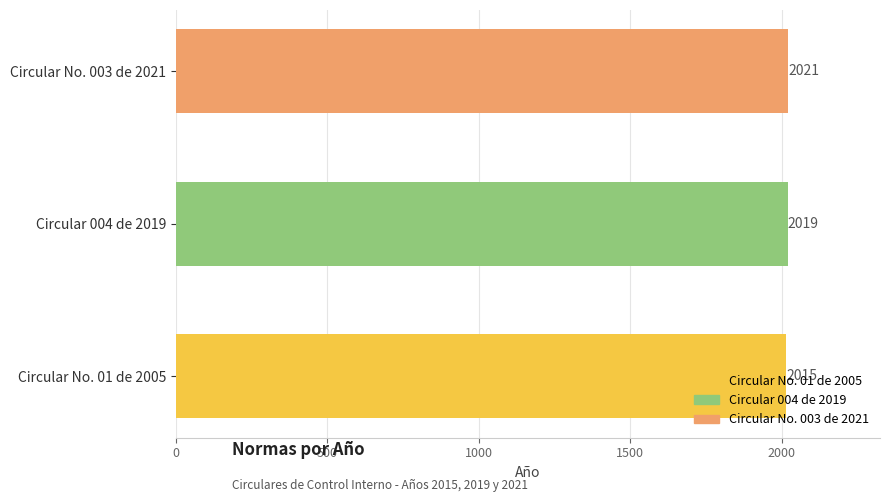

Does the chart contain stacked bars?

No